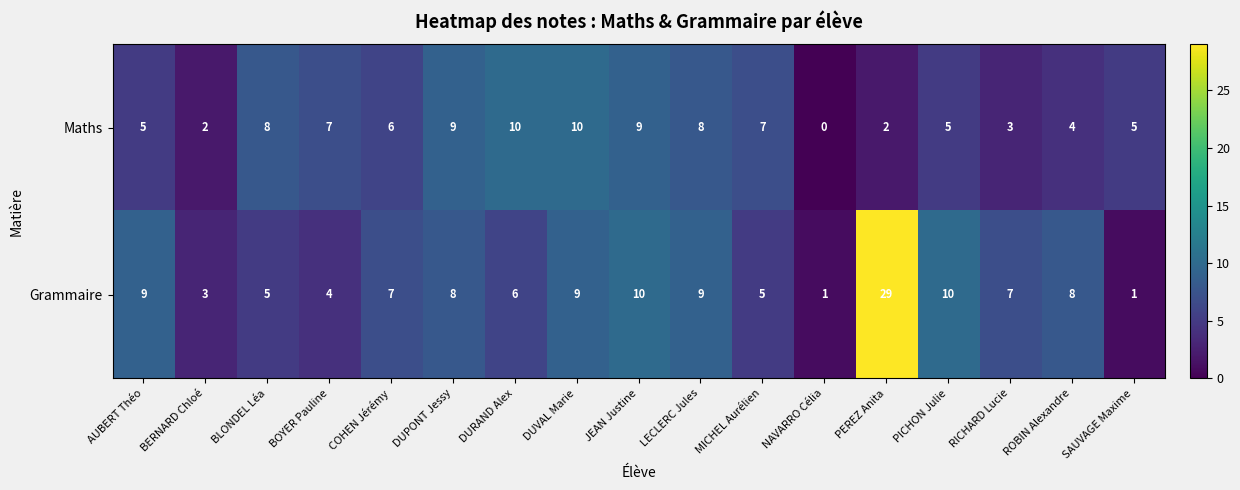

At MICHEL Aurélien, list the series in order from smallest to largest.

Grammaire, Maths